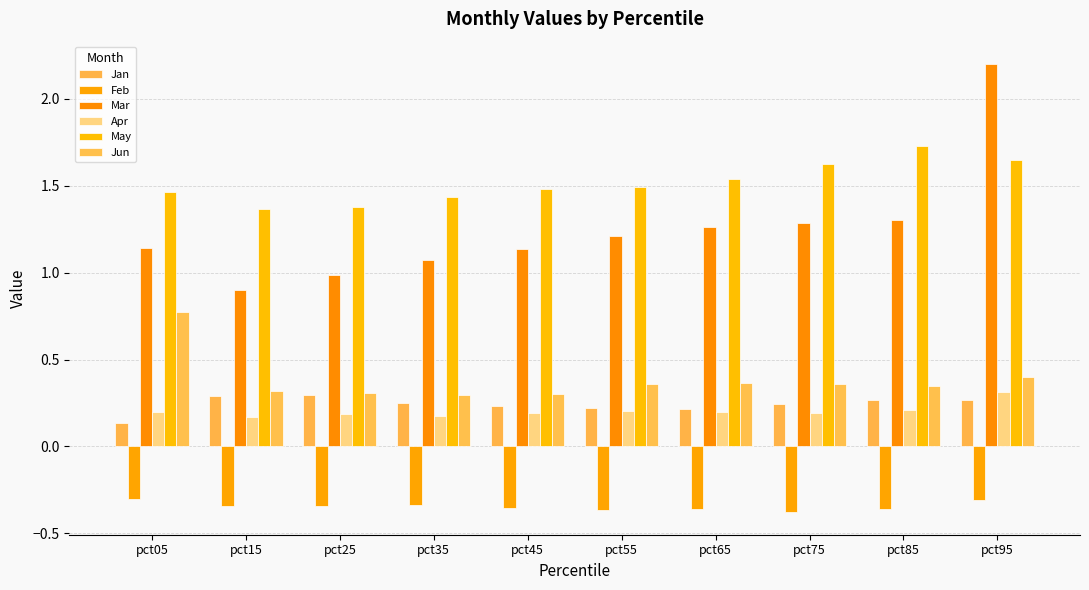

Which series changed the most between pct45 and pct75?

Mar